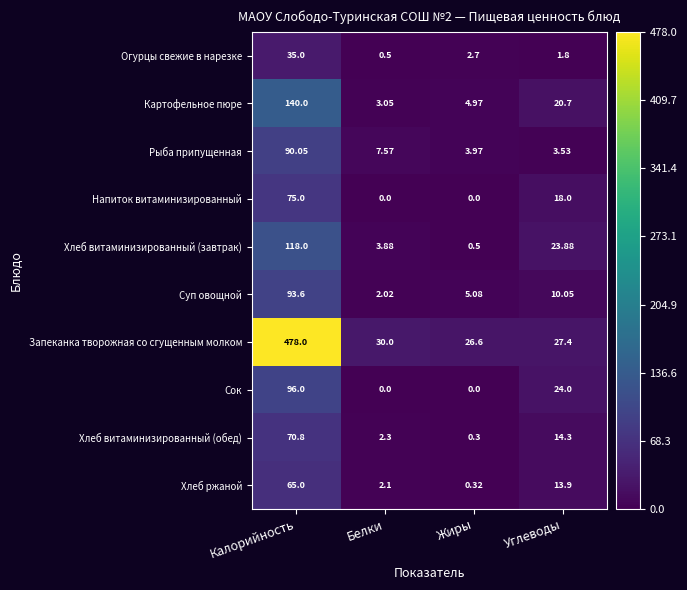

Which series has the largest range (max minus min)?

Запеканка творожная со сгущенным молком